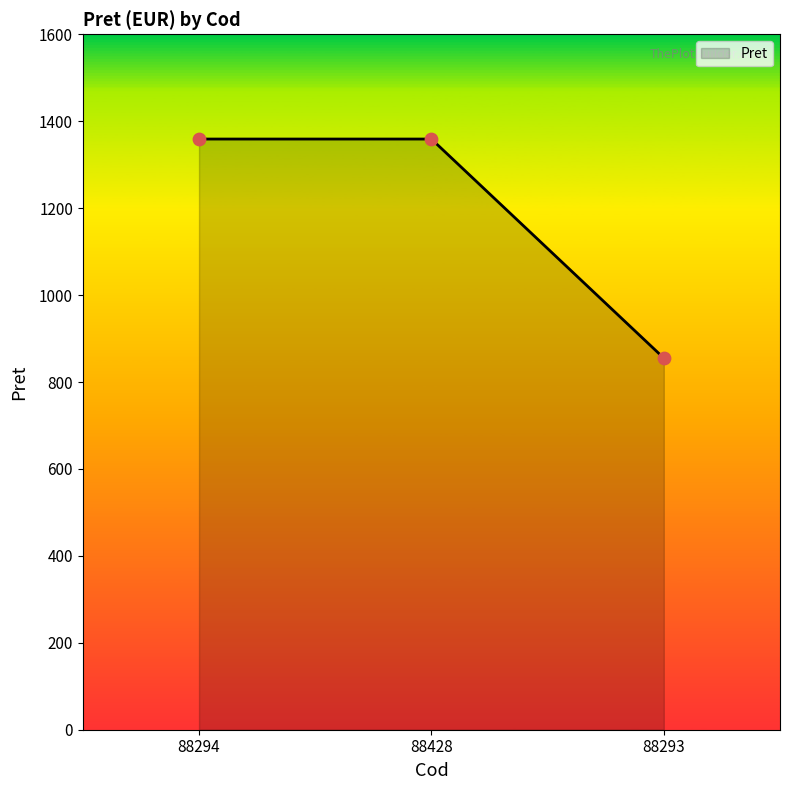

Which has a higher value, 88293 or 88294?

88294